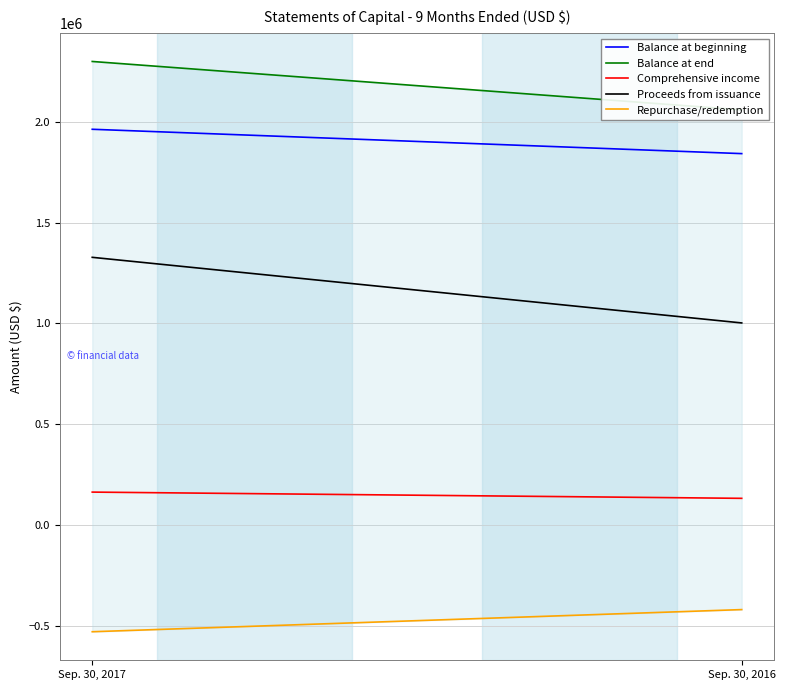

What is the minimum value for Proceeds from issuance?

1002371